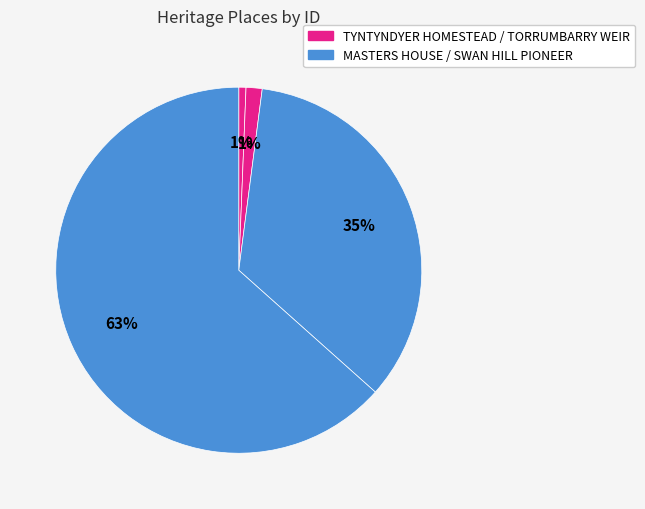

Which category has the smallest portion of the pie?

TYNTYNDYER HOMESTEAD